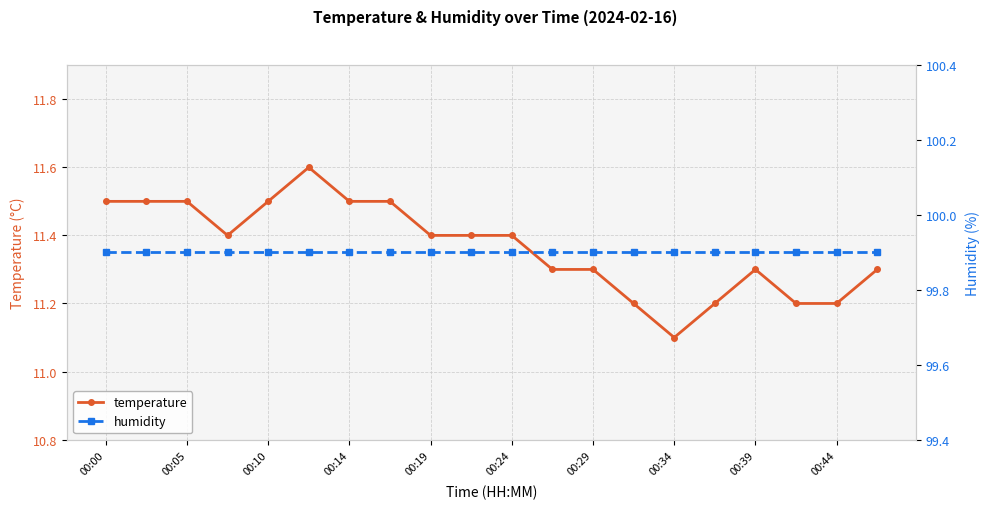

What is the maximum value for temperature?

11.6